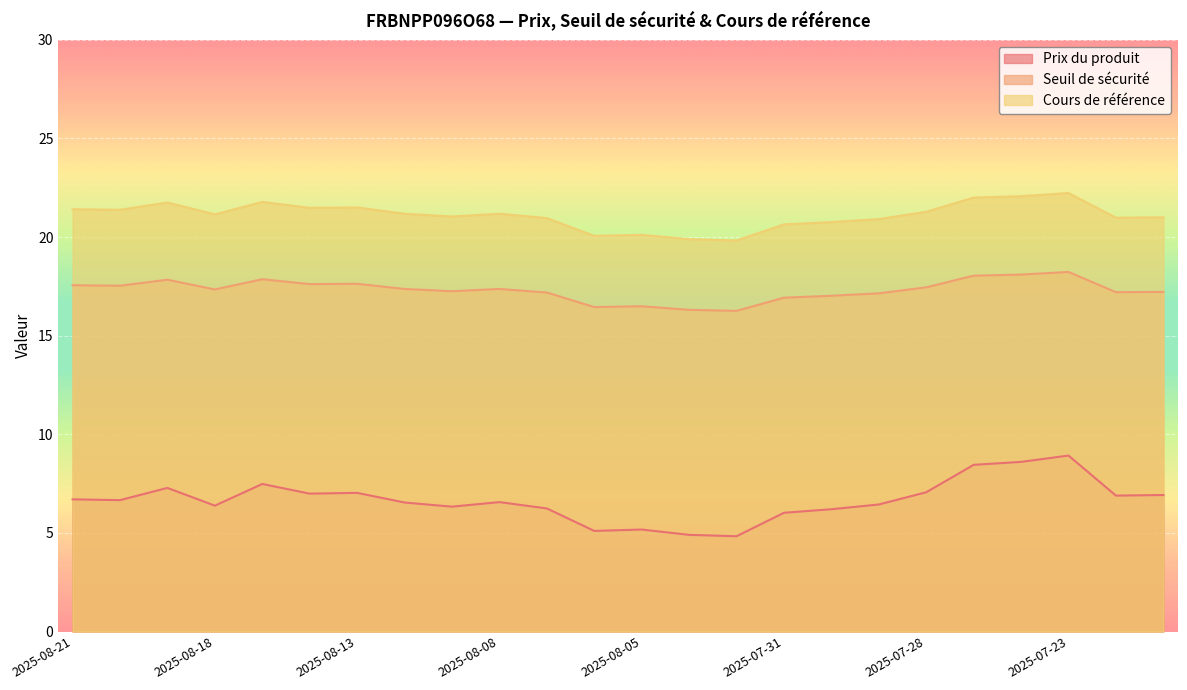

Reading left to right, list all the values displayed in this chart.

Prix du produit: 2025-08-21=6.7	2025-08-20=6.7	2025-08-19=7.3	2025-08-18=6.4	2025-08-15=7.5	2025-08-14=7.0	2025-08-13=7.0	2025-08-12=6.5	2025-08-11=6.3	2025-08-08=6.6	2025-08-07=6.2	2025-08-06=5.1	2025-08-05=5.2	2025-08-04=4.9	2025-08-01=4.8	2025-07-31=6.0	2025-07-30=6.2	2025-07-29=6.4	2025-07-28=7.1	2025-07-25=8.4	2025-07-24=8.6	2025-07-23=8.9	2025-07-22=6.9	2025-07-21=6.9
Seuil de sécurité: 2025-08-21=17.6	2025-08-20=17.5	2025-08-19=17.8	2025-08-18=17.3	2025-08-15=17.9	2025-08-14=17.6	2025-08-13=17.6	2025-08-12=17.4	2025-08-11=17.3	2025-08-08=17.4	2025-08-07=17.2	2025-08-06=16.4	2025-08-05=16.5	2025-08-04=16.3	2025-08-01=16.3	2025-07-31=16.9	2025-07-30=17.0	2025-07-29=17.1	2025-07-28=17.4	2025-07-25=18.0	2025-07-24=18.1	2025-07-23=18.2	2025-07-22=17.2	2025-07-21=17.2
Cours de référence: 2025-08-21=21.4	2025-08-20=21.4	2025-08-19=21.8	2025-08-18=21.1	2025-08-15=21.8	2025-08-14=21.5	2025-08-13=21.5	2025-08-12=21.2	2025-08-11=21.0	2025-08-08=21.2	2025-08-07=21.0	2025-08-06=20.1	2025-08-05=20.1	2025-08-04=19.9	2025-08-01=19.8	2025-07-31=20.6	2025-07-30=20.8	2025-07-29=20.9	2025-07-28=21.3	2025-07-25=22.0	2025-07-24=22.1	2025-07-23=22.2	2025-07-22=21.0	2025-07-21=21.0